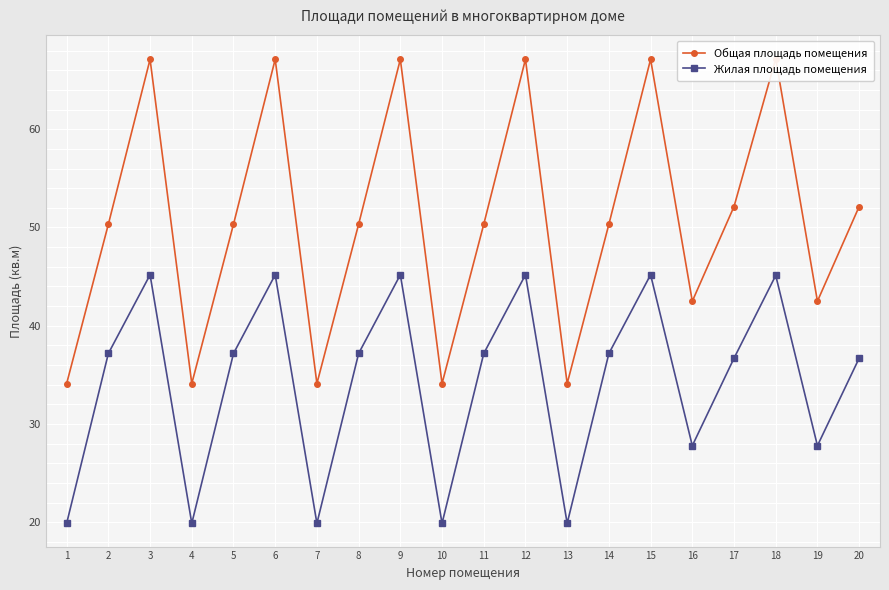

Reading left to right, what are all the values shown in this chart?

Общая площадь помещения: 34.1	50.3	67.1	34.1	50.3	67.1	34.1	50.3	67.1	34.1	50.3	67.1	34.1	50.3	67.1	42.5	52.1	67.2	42.5	52.1
Жилая площадь помещения: 19.9	37.2	45.2	19.9	37.2	45.2	19.9	37.2	45.2	19.9	37.2	45.2	19.9	37.2	45.2	27.8	36.7	45.1	27.8	36.7